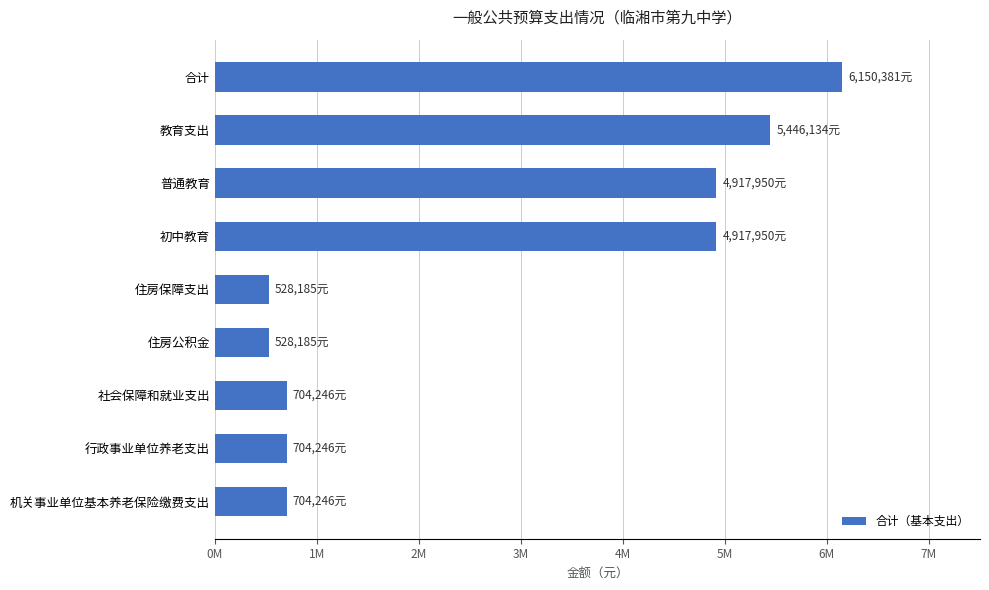

Are the bars horizontal?

Yes